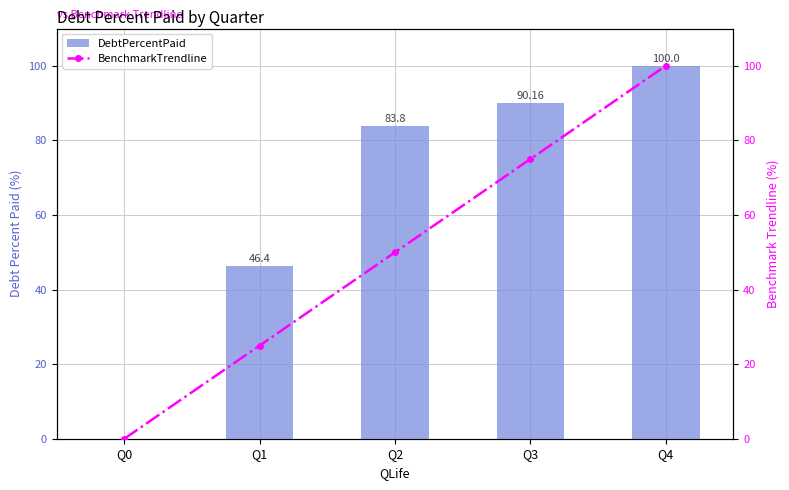

Which series has the largest total across all categories?

DebtPercentPaid